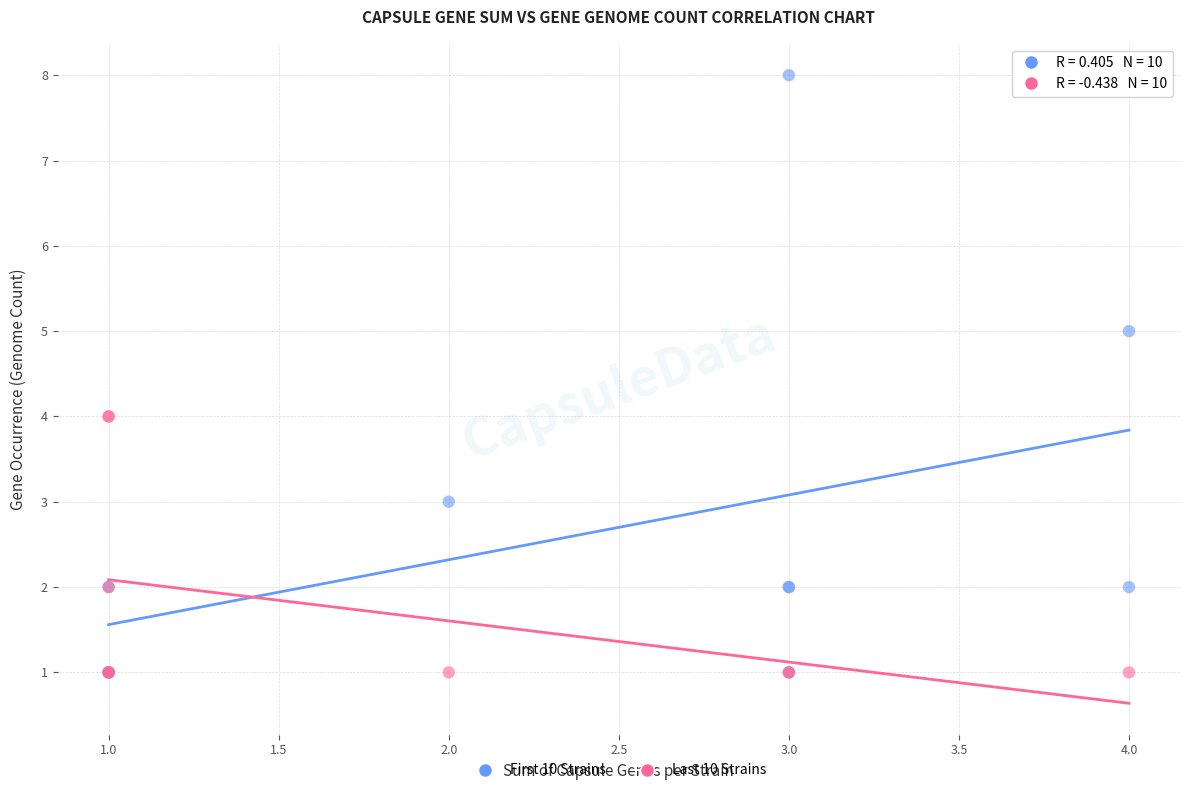

Which series has the largest Y range (max minus min)?

First 10 Strains